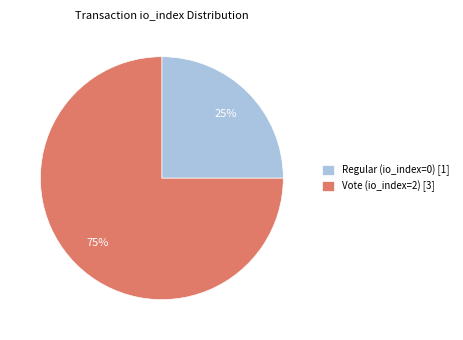

To the nearest percent, what is the average slice percentage?

50%